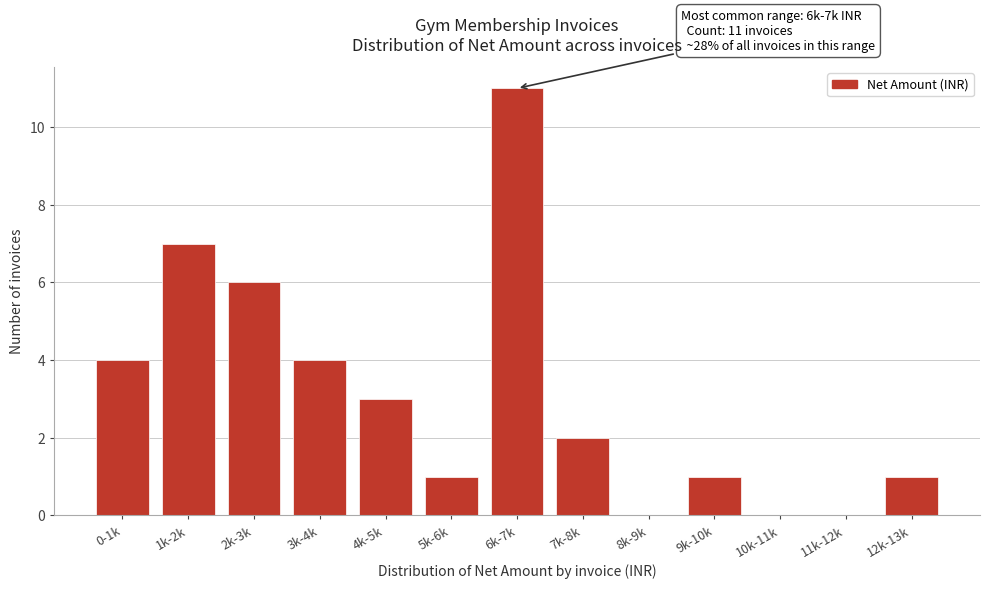

Reading right to left, transcribe all the data shown in this chart.

12k-13k=1	11k-12k=0	10k-11k=0	9k-10k=1	8k-9k=0	7k-8k=2	6k-7k=11	5k-6k=1	4k-5k=3	3k-4k=4	2k-3k=6	1k-2k=7	0-1k=4